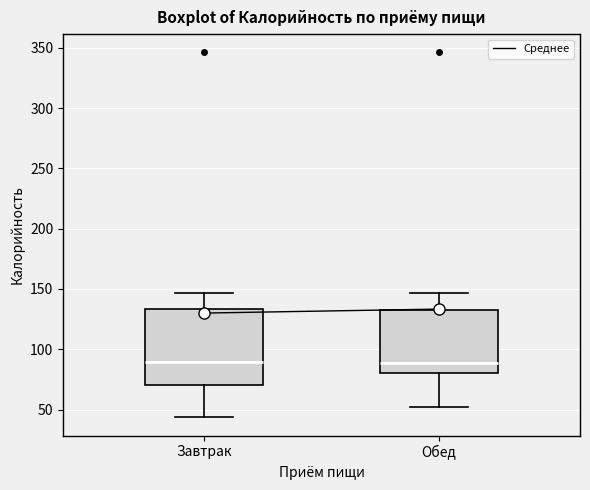

Reading left to right, transcribe this box plot: for each box, give where its median line is, the range the box spans, and where its two whiskers end, as read against the y-axis. The values are not printed on the chart, so give them approximately, as read against the axis.

Завтрак: median 90, box 70 to 135, whiskers 45 to 145
Обед: median 90, box 80 to 135, whiskers 50 to 145